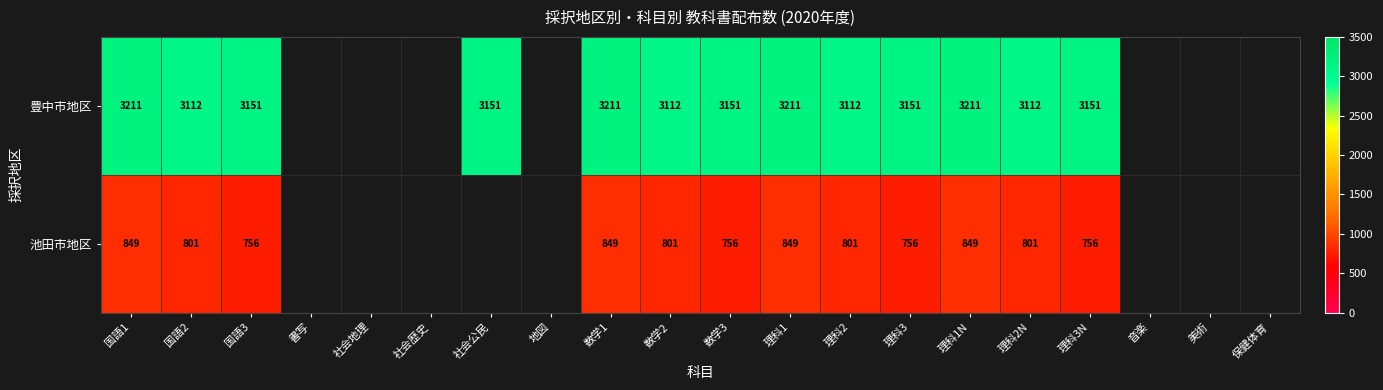

What is the difference between the 池田市地区 values at 数学3 and 理科1?

93